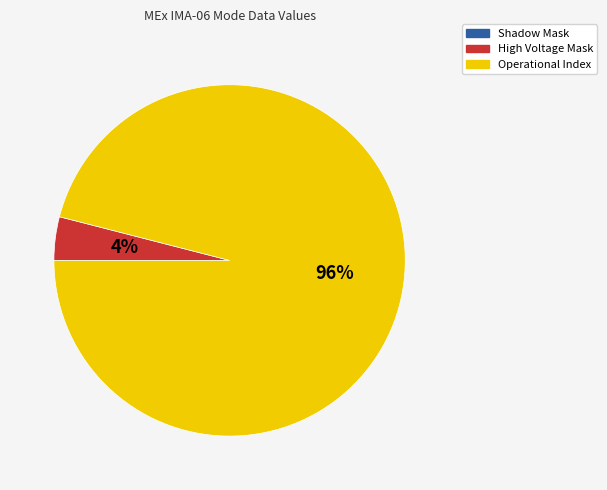

Is the sum of High Voltage Mask and Operational Index greater than half?

Yes